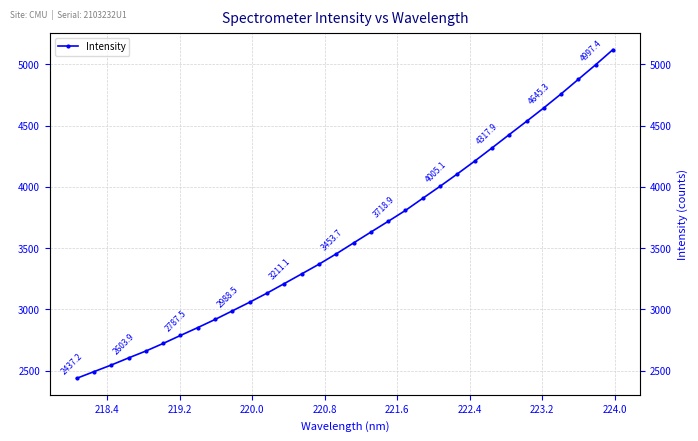

Is this an area chart (filled region under the line)?

No